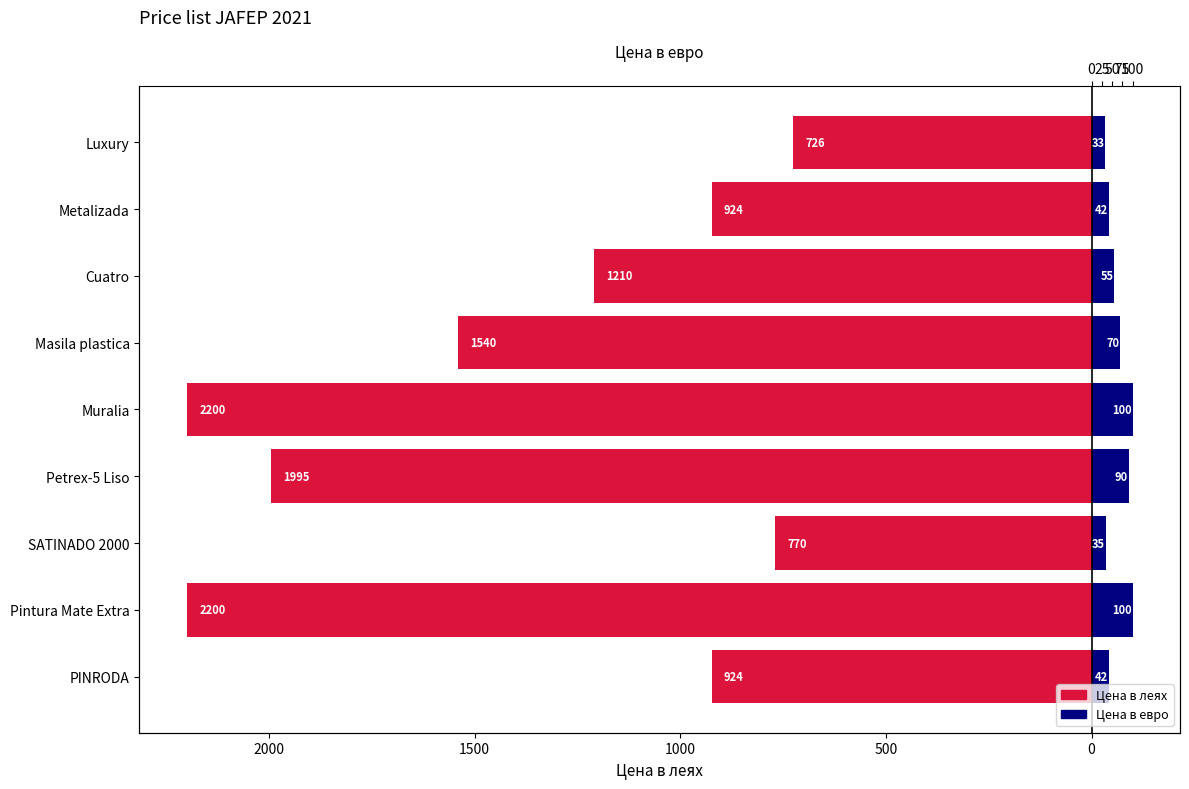

Which series has the largest range (max minus min)?

Цена в леях